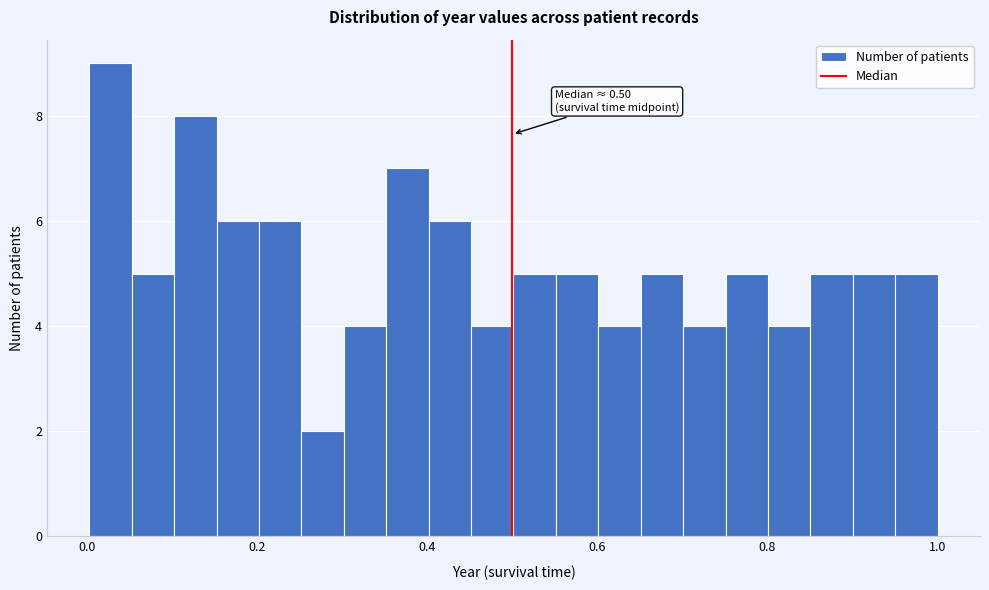

Read against the x-axis, roughly where is the centre of the tallest bar?

0.02